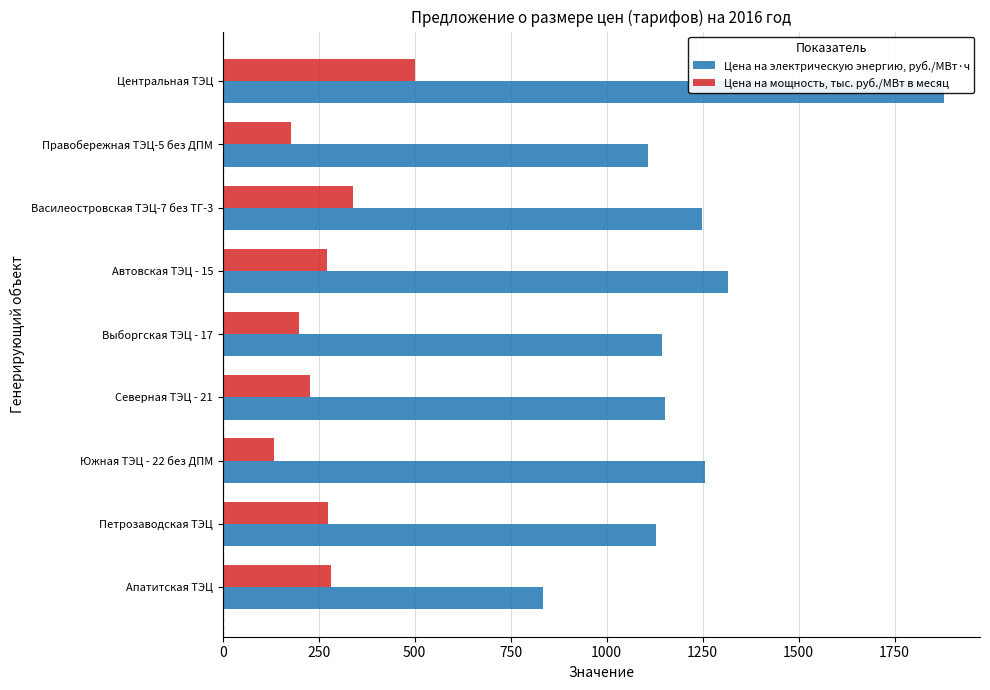

What are all the series names shown in the legend?

Цена на электрическую энергию, руб./МВт·ч, Цена на мощность, тыс. руб./МВт в месяц